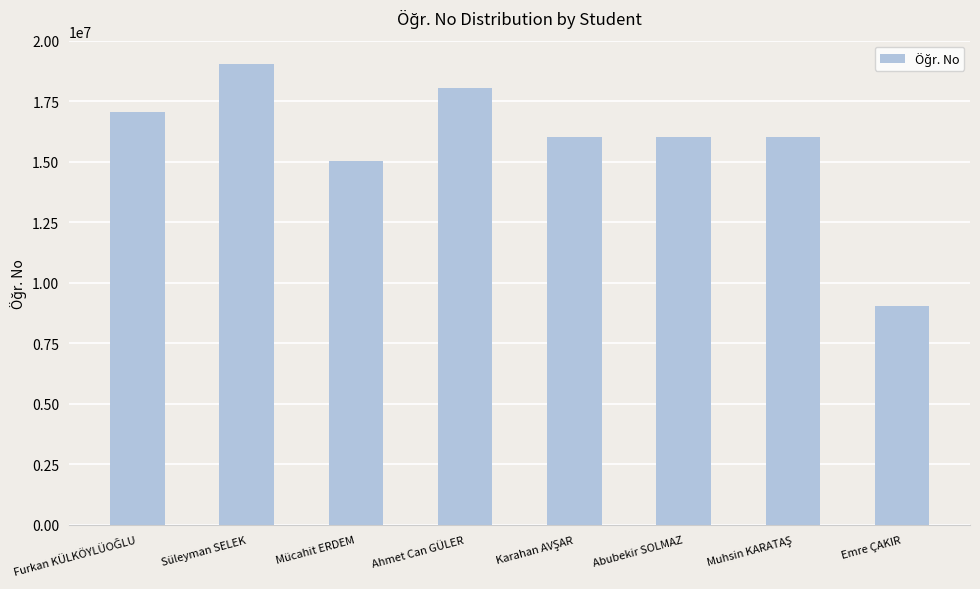

Is it true that the value at Ahmet Can GÜLER is 18049605?

True